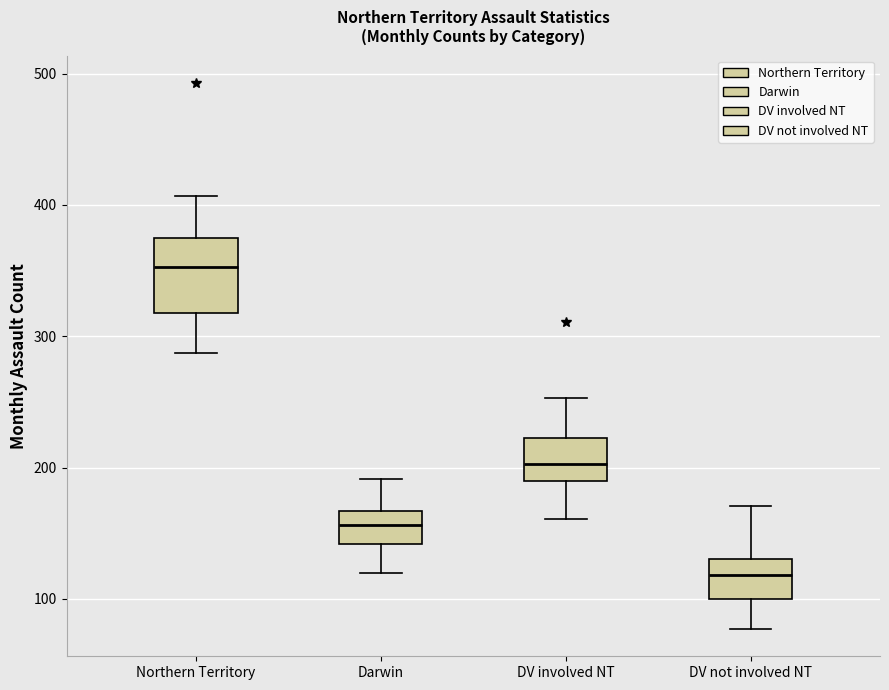

Reading left to right, transcribe this box plot: for each box, give where its median line is, the range the box spans, and where its two whiskers end, as read against the y-axis. The values are not printed on the chart, so give them approximately, as read against the axis.

Northern Territory: median 350, box 320 to 370, whiskers 290 to 410
Darwin: median 160, box 140 to 170, whiskers 120 to 190
DV involved NT: median 200, box 190 to 220, whiskers 160 to 250
DV not involved NT: median 120, box 100 to 130, whiskers 80 to 170